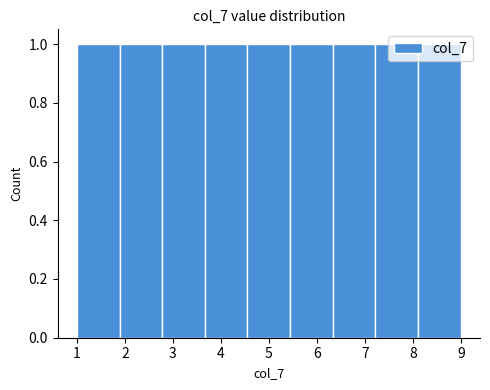

Reading left to right, list every bar in this chart as the range it spans on the x-axis followed by its height. Neither the bar edges nor the heights are printed on the chart, so give them approximately, as read against the axes.

1.0 to 1.9: 1
1.9 to 2.8: 1
2.8 to 3.7: 1
3.7 to 4.6: 1
4.6 to 5.4: 1
5.4 to 6.3: 1
6.3 to 7.2: 1
7.2 to 8.1: 1
8.1 to 9.0: 1